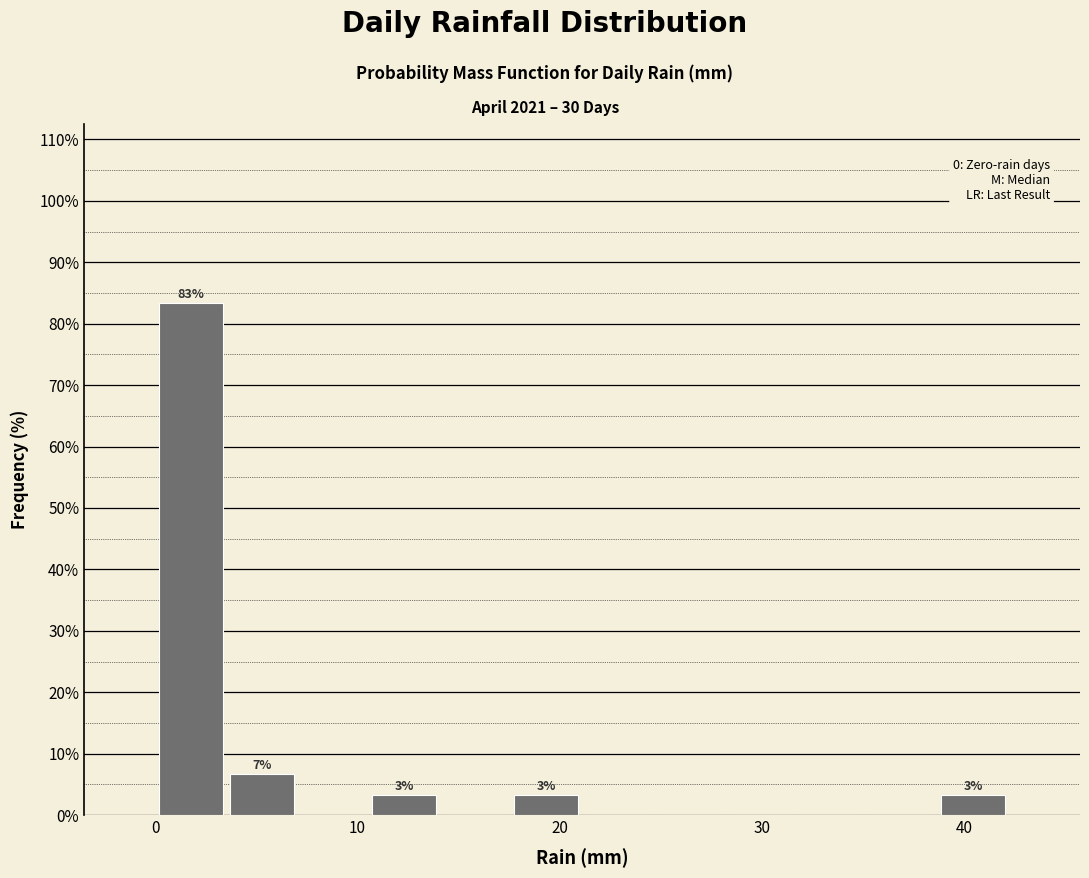

Read against the x-axis, roughly where is the centre of the tallest bar?

2